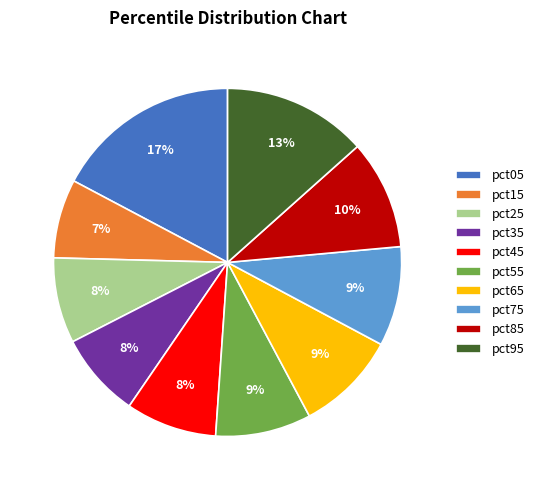

To the nearest percent, what is the difference between the pct05 and pct35 slice percentages?

9%